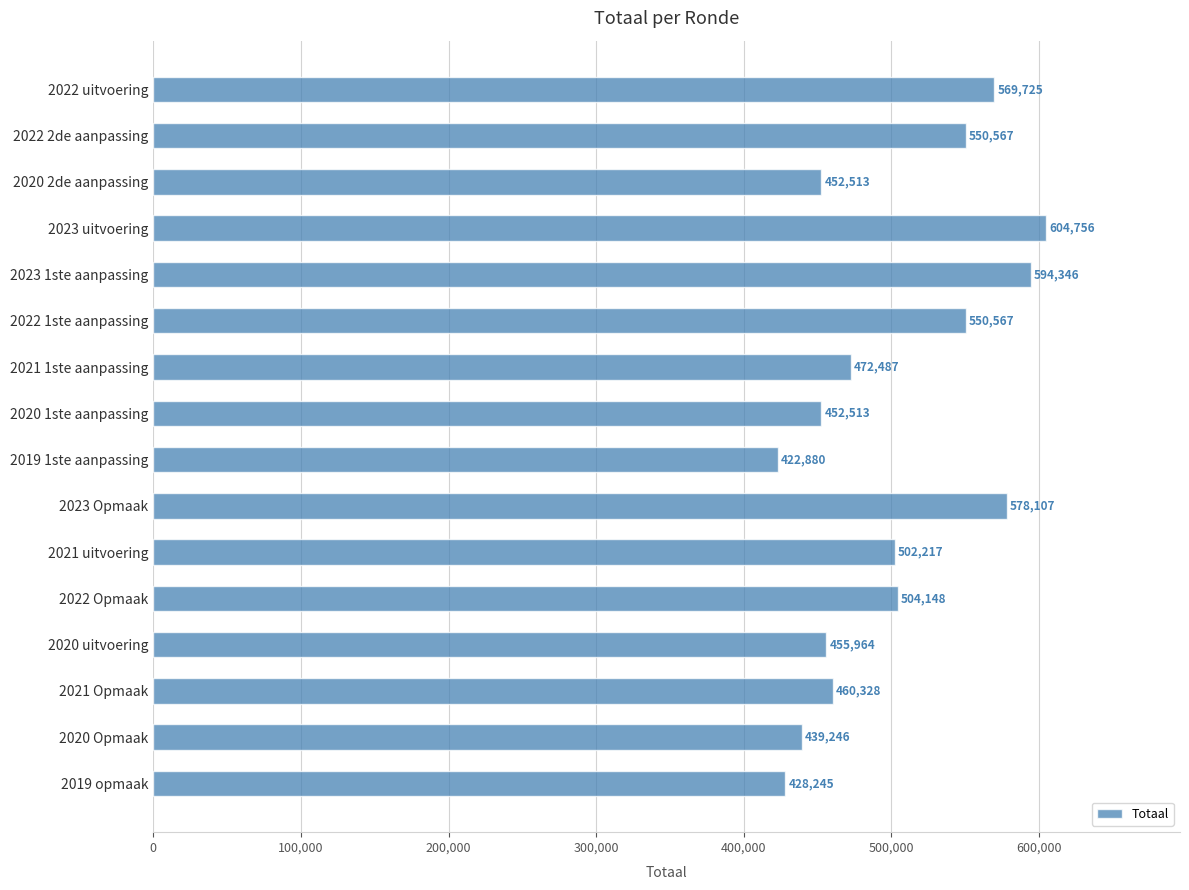

How many categories are shown in the chart?

16